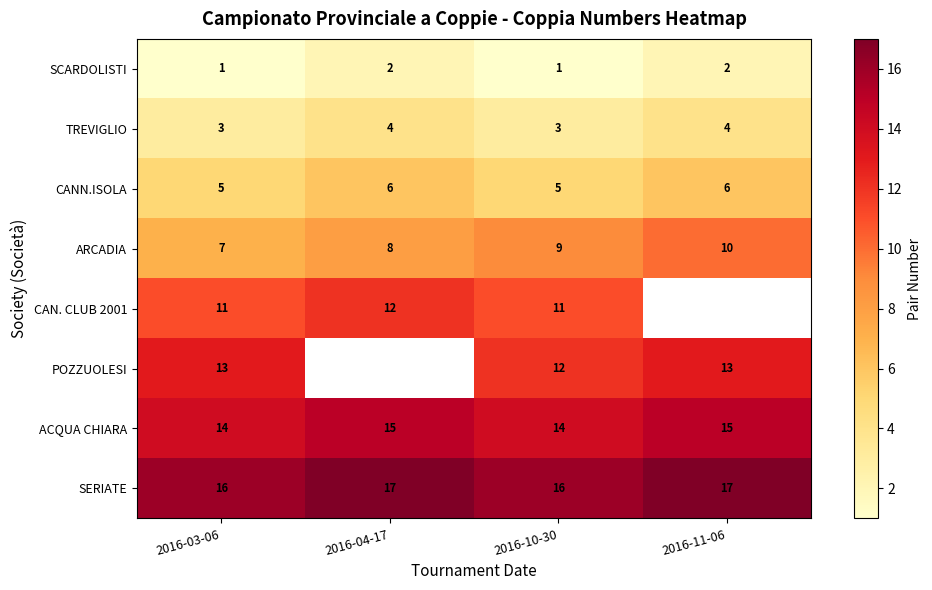

At 2016-03-06, list the series in order from smallest to largest.

SCARDOLISTI, TREVIGLIO, CANN.ISOLA, ARCADIA, CAN. CLUB 2001, POZZUOLESI, ACQUA CHIARA, SERIATE